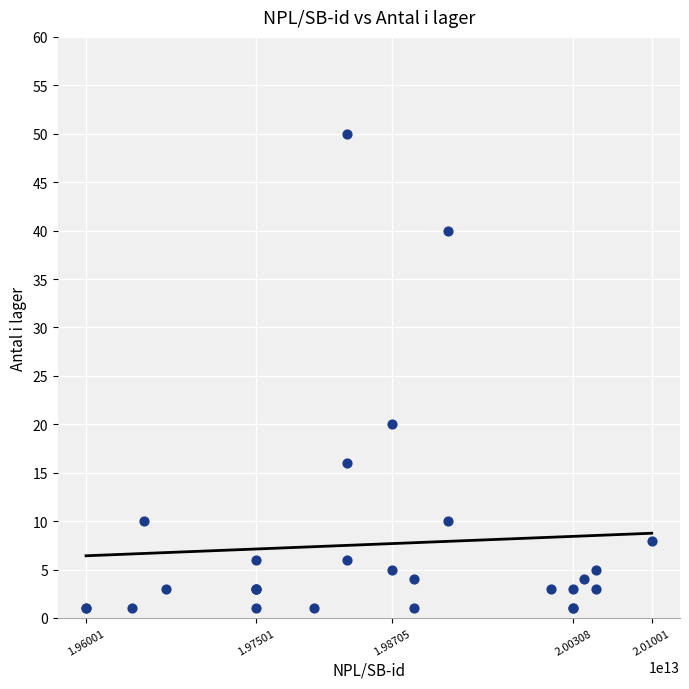

What Y value in the scatter plot is closest to 25?

20